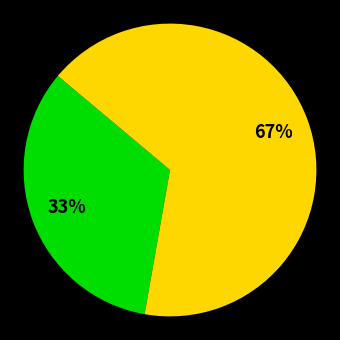

Is there a majority slice in this chart?

Yes